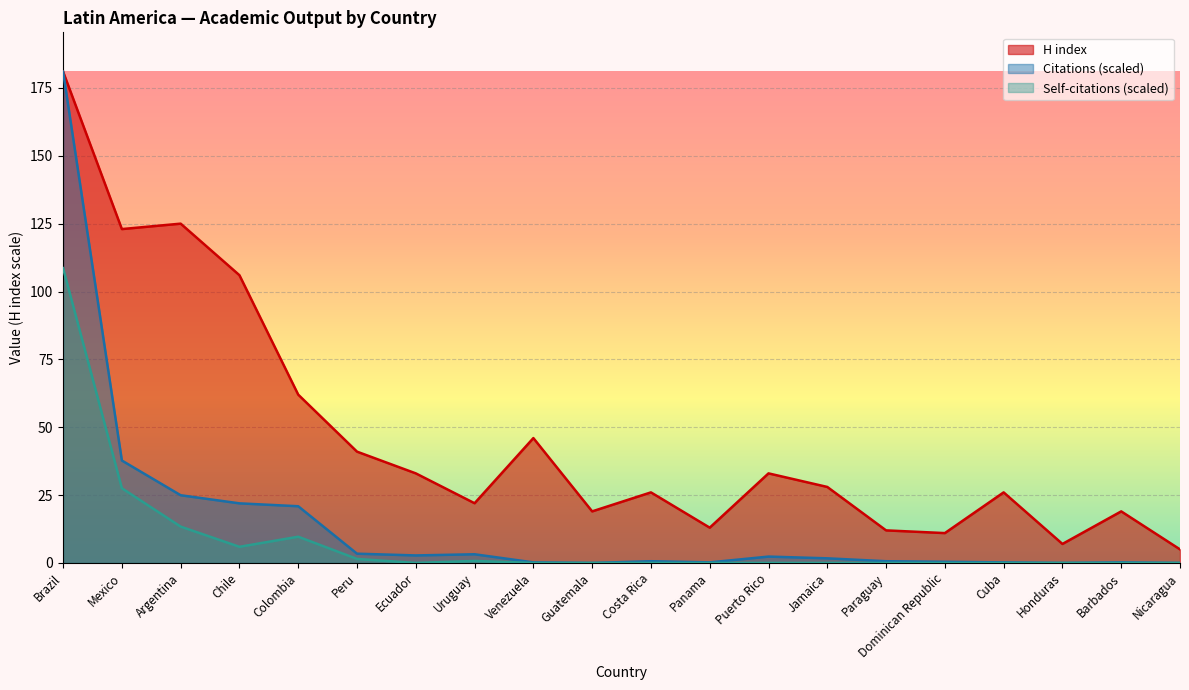

True or false: Documents and H index cross at least once.

False